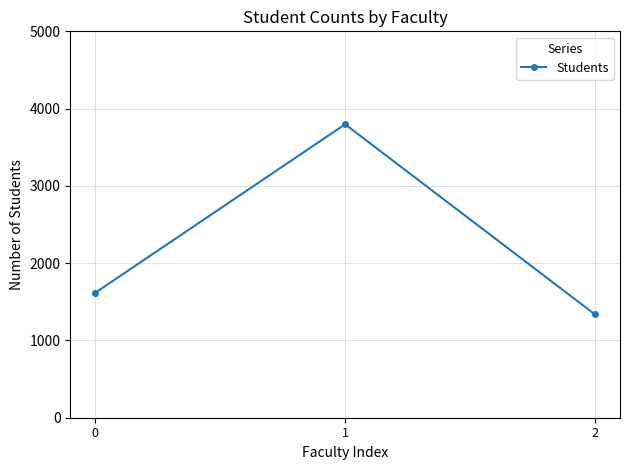

List the labels in order of value, largest first.

1, 0, 2